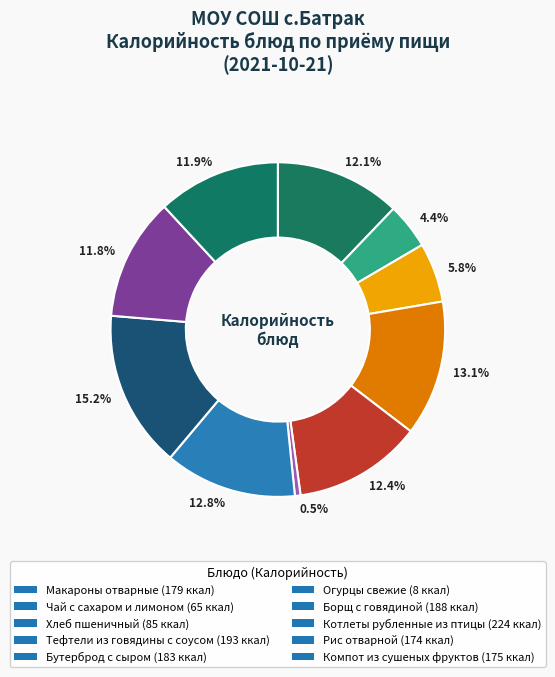

How many segments does this pie chart have?

10